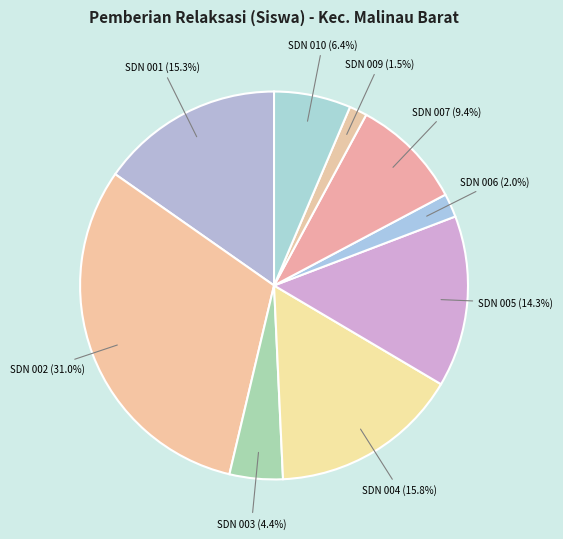

Count the number of slices in the pie.

9